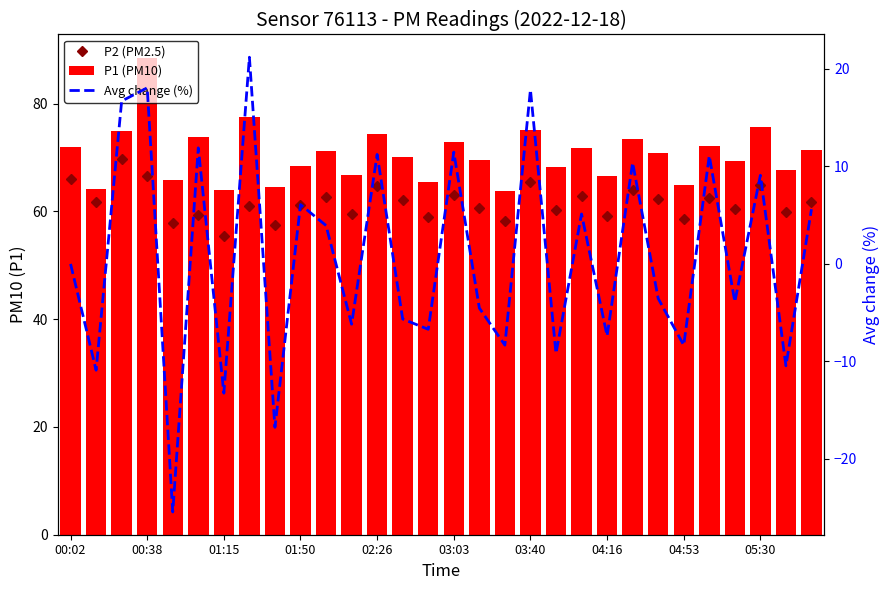

What is the difference between the Avg change (%) values at 15 and 23?

15.0